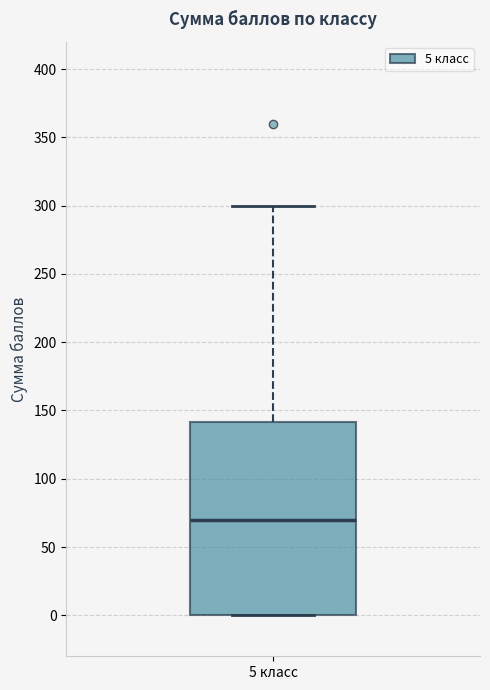

Transcribe this box plot: give where the median line is, the range the box spans, and where the two whiskers end, as read against the y-axis. The values are not printed on the chart, so give them approximately, as read against the axis.

median 70, box 0 to 140, whiskers 0 to 300